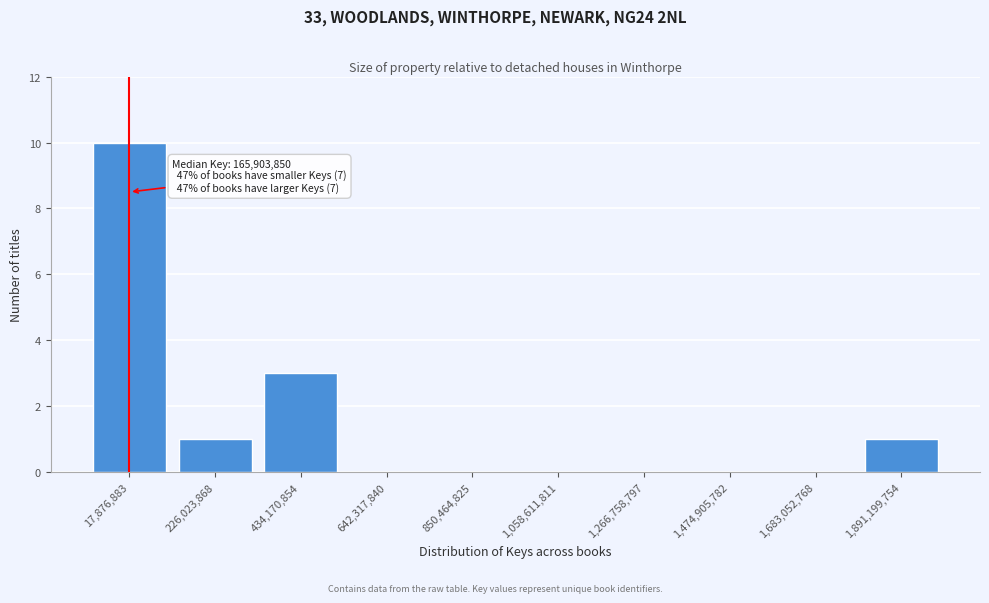

Reading left to right, transcribe all the data shown in this chart.

17,876,883=10	226,023,868=1	434,170,854=3	642,317,840=0	850,464,825=0	1,058,611,811=0	1,266,758,797=0	1,474,905,782=0	1,683,052,768=0	1,891,199,754=1